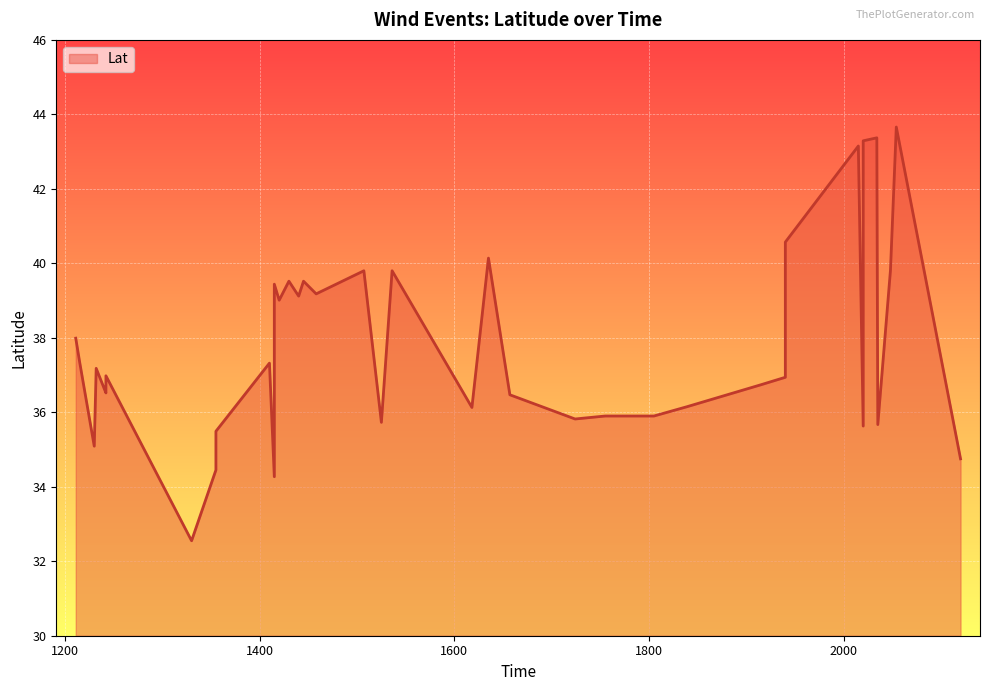

What is the difference between the maximum and second lowest values?

9.4